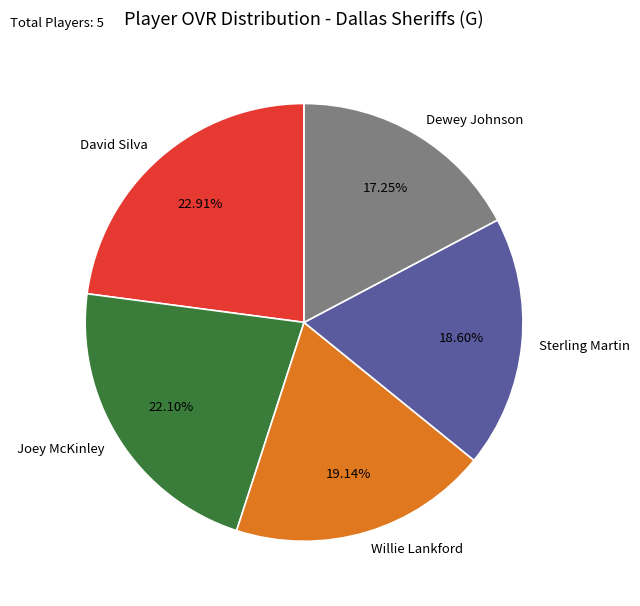

Combined, what portion of the pie is Joey McKinley and Willie Lankford?

41.2%